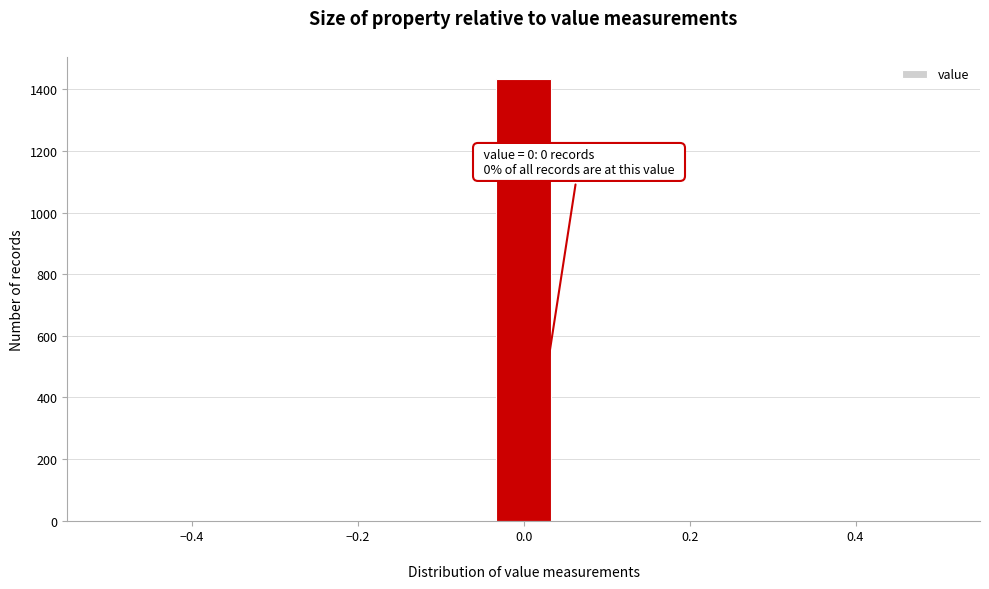

Around what value on the x-axis is the tallest bar? Give the approximate position of its centre, as read against the axis.

0.00